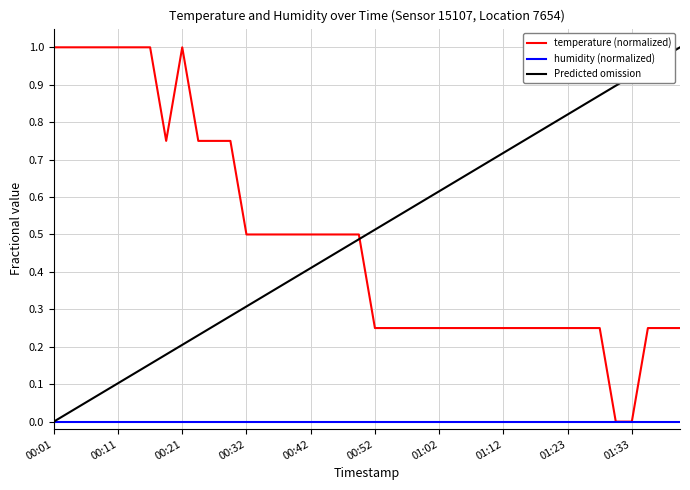

True or false: temperature (normalized) and Predicted omission intersect in this chart.

True